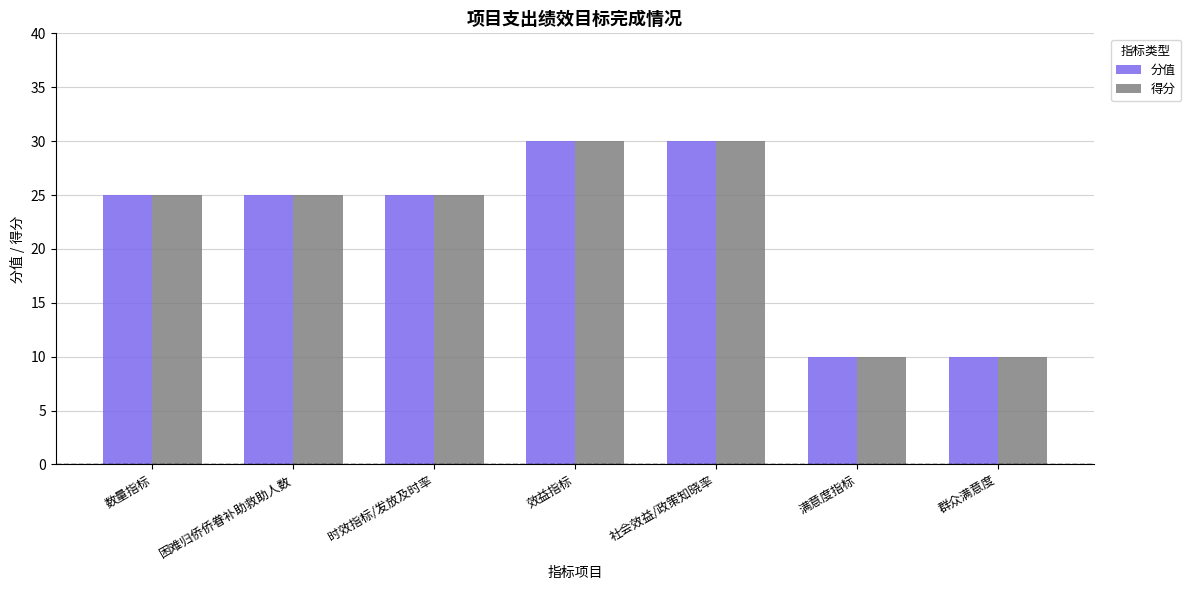

What is the sum of all 分值 values?

155